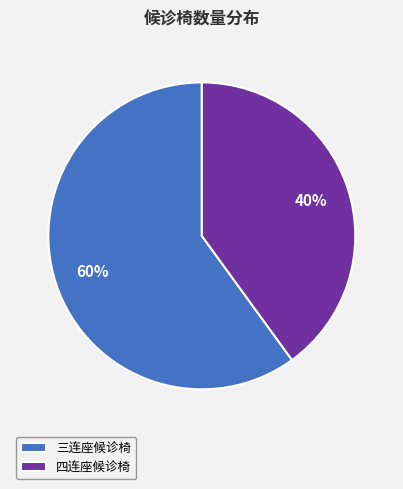

Rank the categories by value from highest to lowest.

三连座候诊椅, 四连座候诊椅